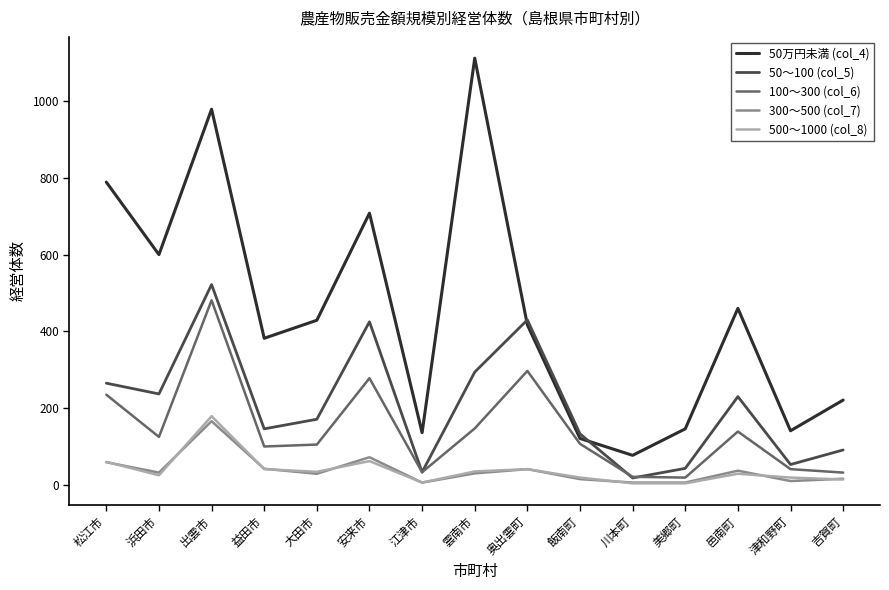

At which category is the sum across all series the highest?

出雲市